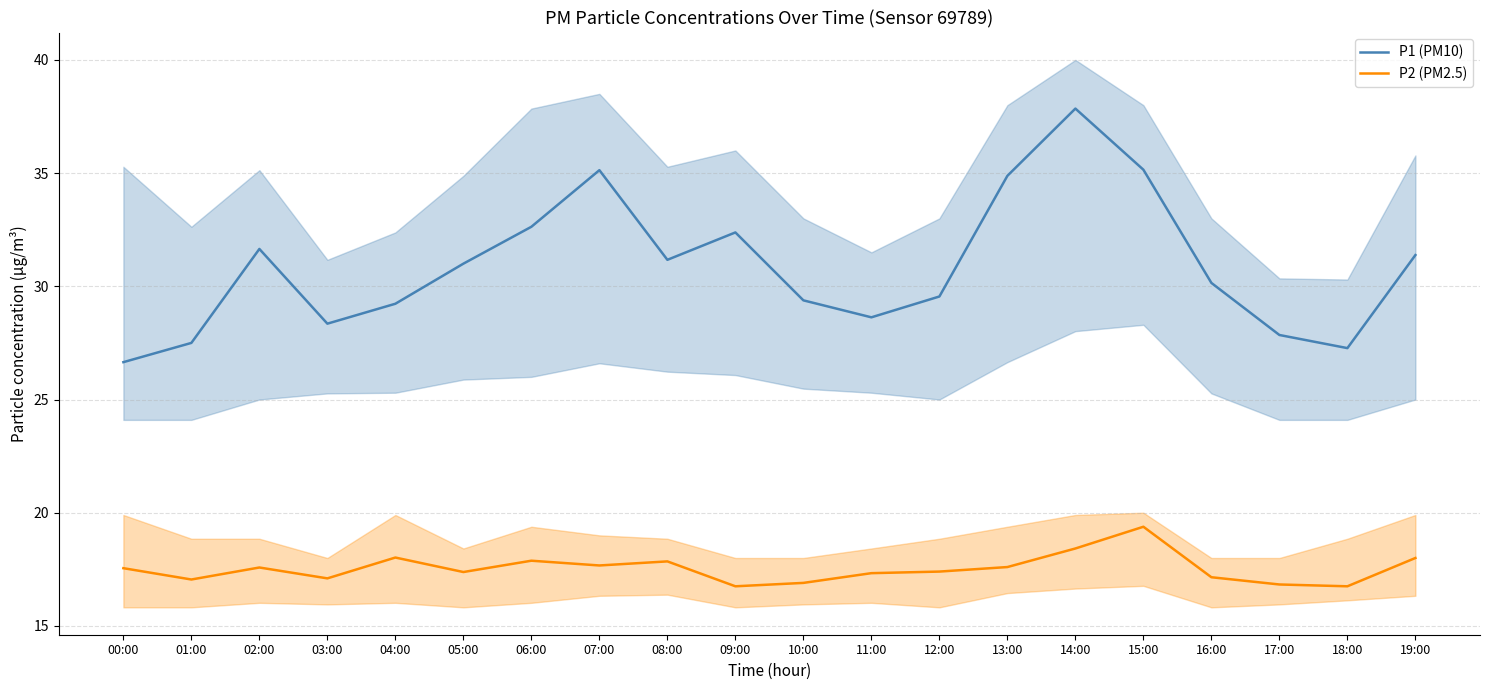

What is the difference between the P1 (PM10) values at 11:00 and 19:00?

2.8